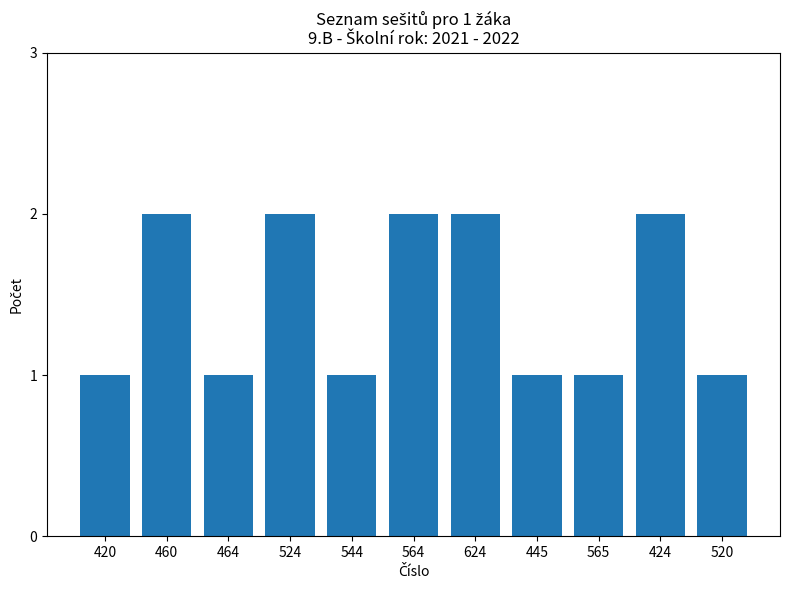

What position from the left is 524?

4